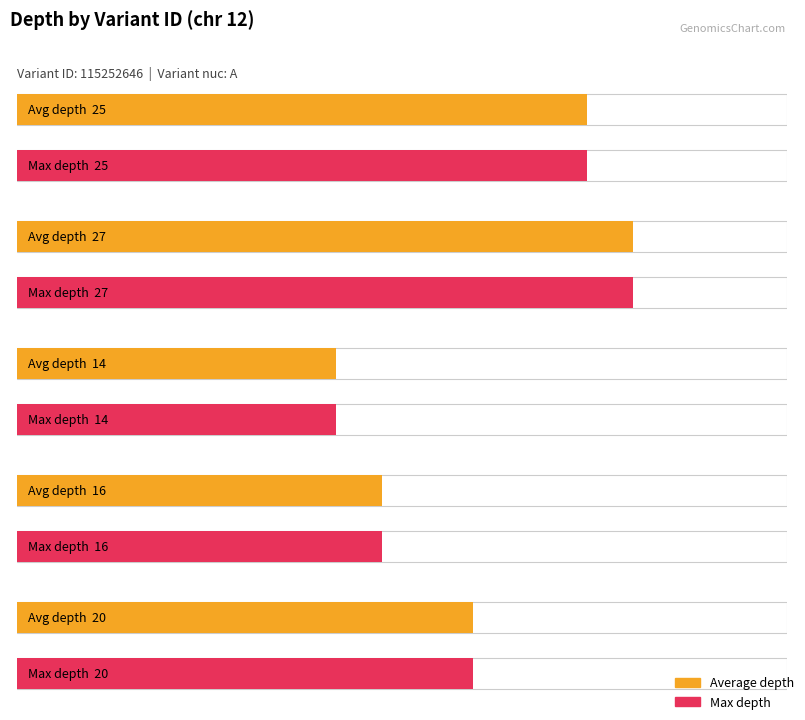

What is the difference between the second highest and second lowest values in the Average utilization series?

9